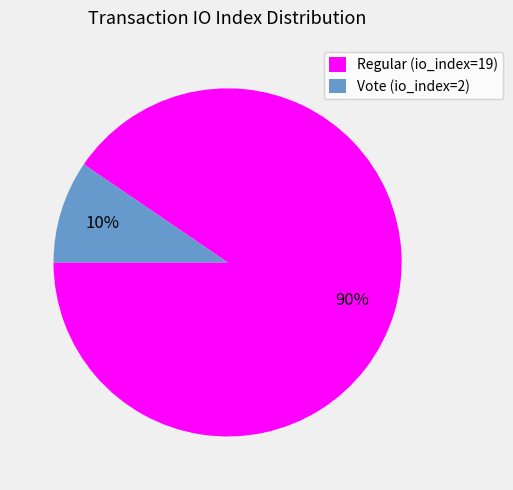

Is the sum of Regular (io_index=19) and Vote (io_index=2) greater than half?

Yes